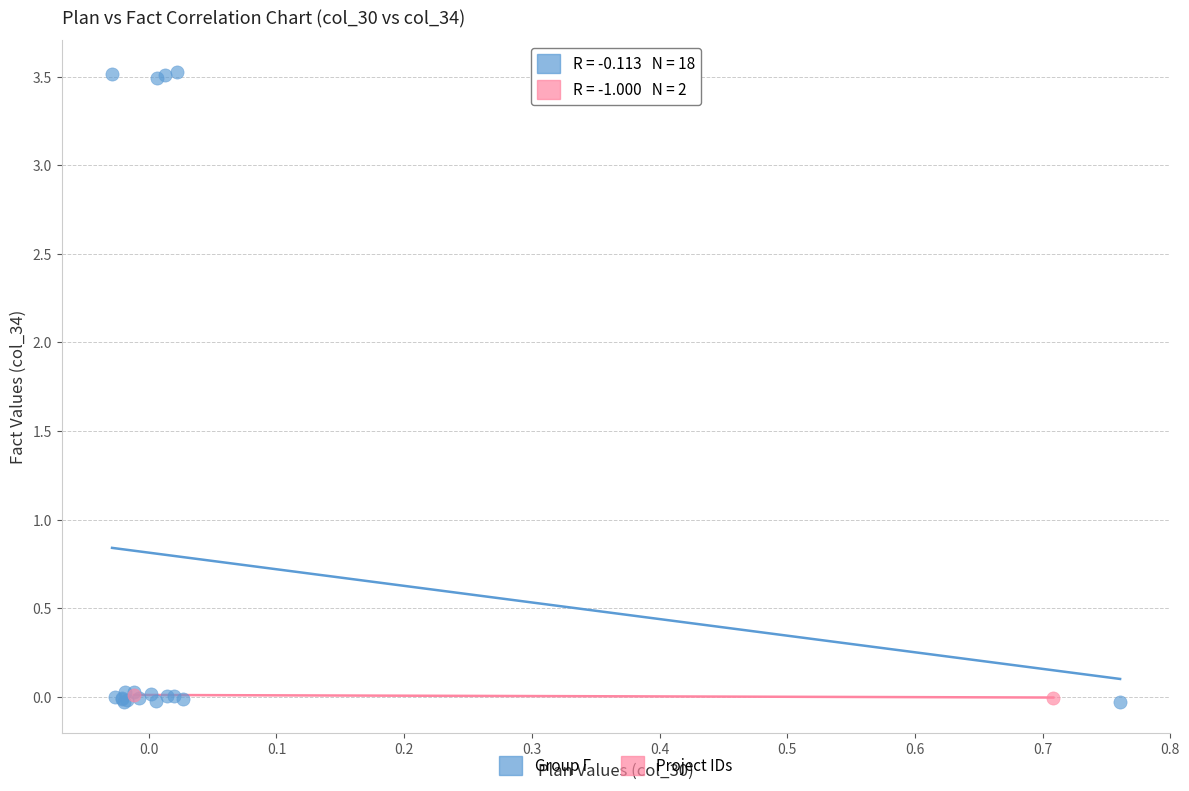

What are all the series names shown in the legend?

Group Г, Project IDs